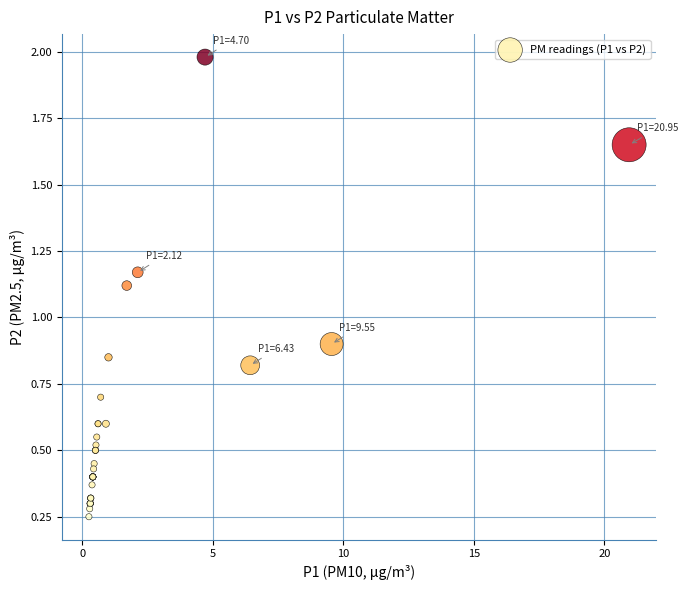

What Y value in the scatter plot is closest to 1?

0.9